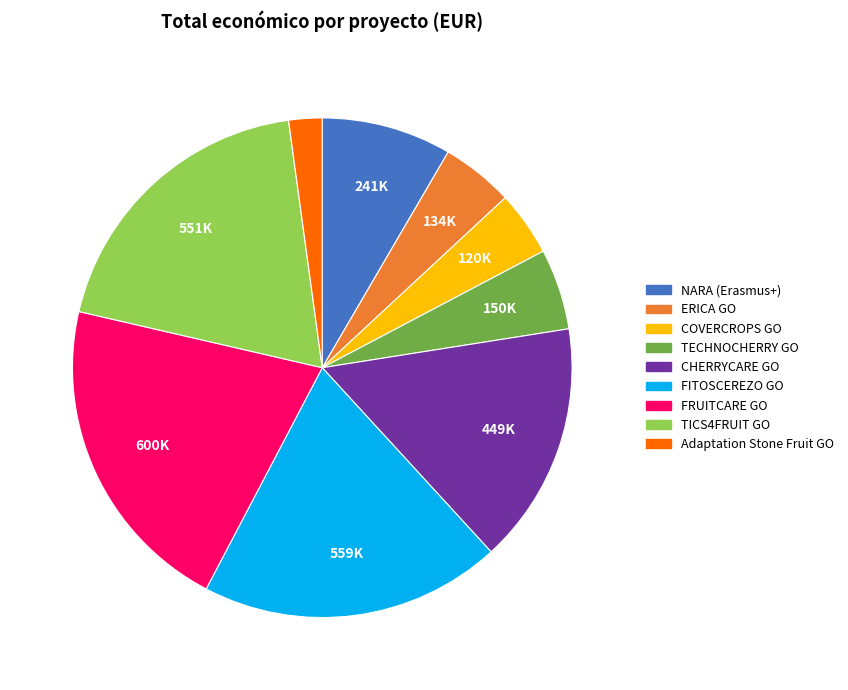

Does ERICA GO account for over 50% of the chart?

No